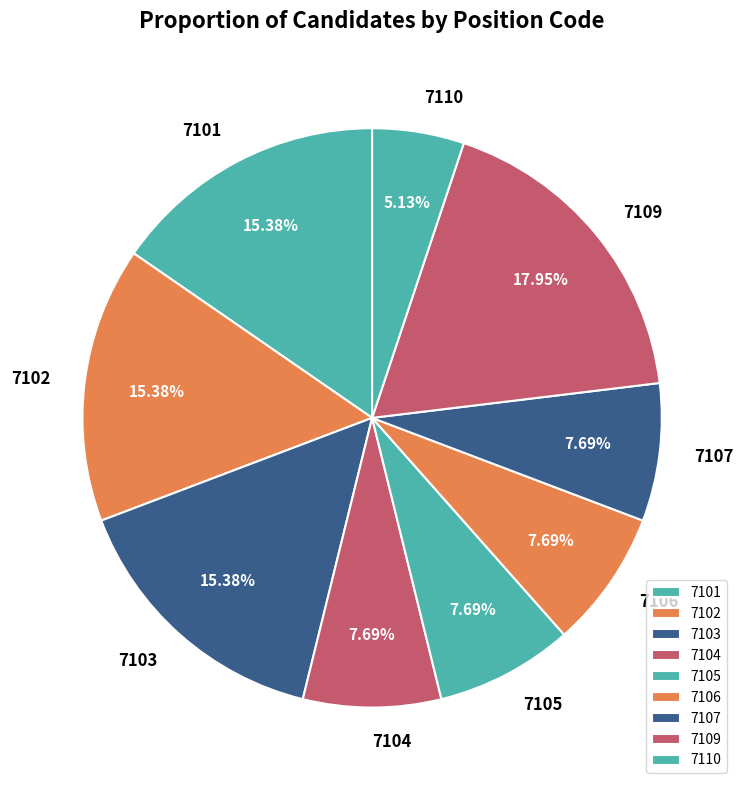

Does 7106 account for over 50% of the chart?

No